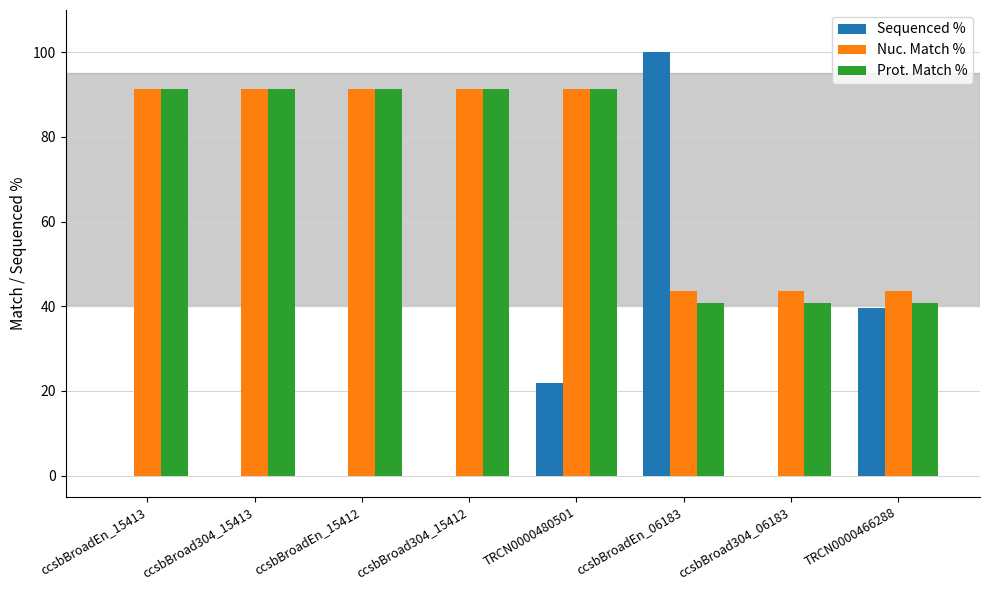

Which series changed the most between ccsbBroad304_15413 and TRCN0000466288?

Prot. Match %